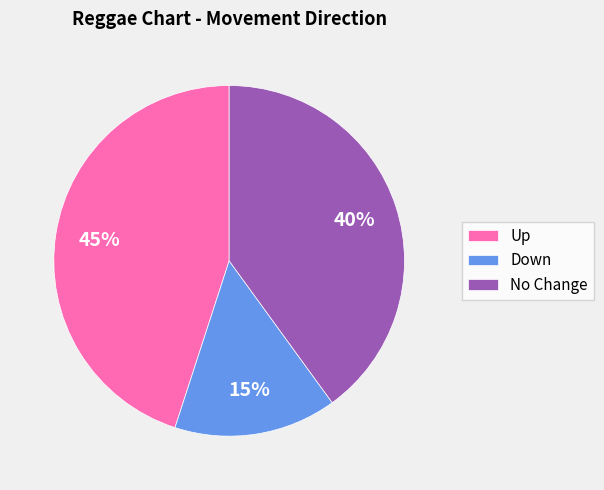

Is there any slice that represents more than half of the pie?

No